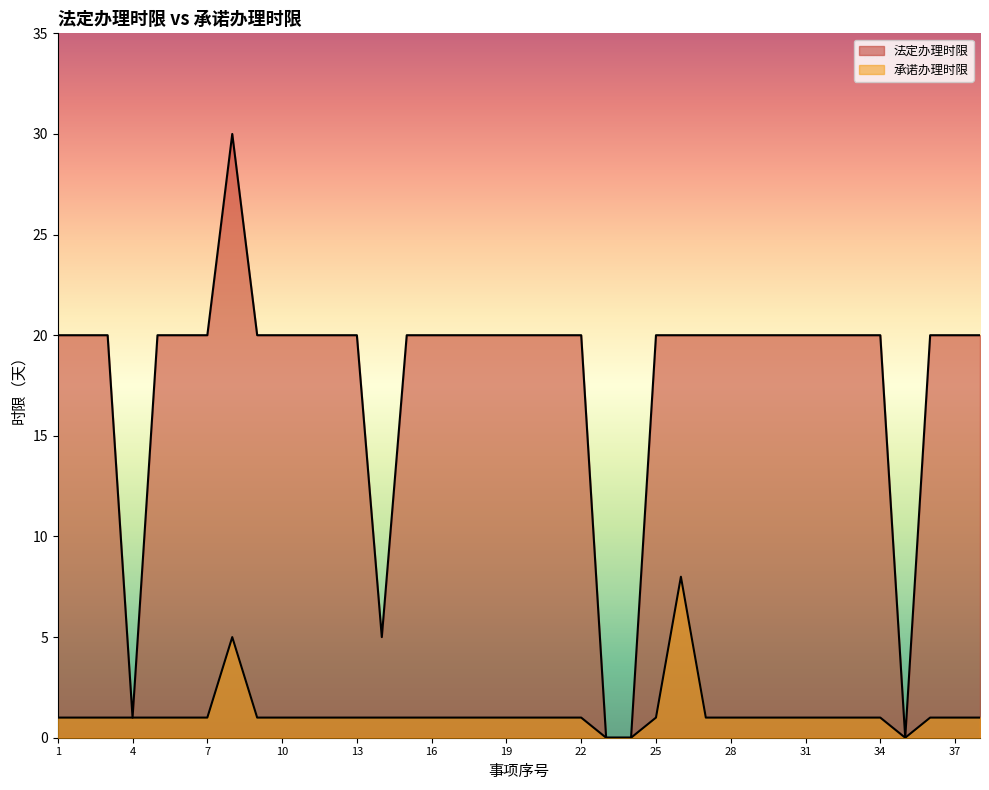

How many 承诺办理时限 values are between 1 and 2?

33